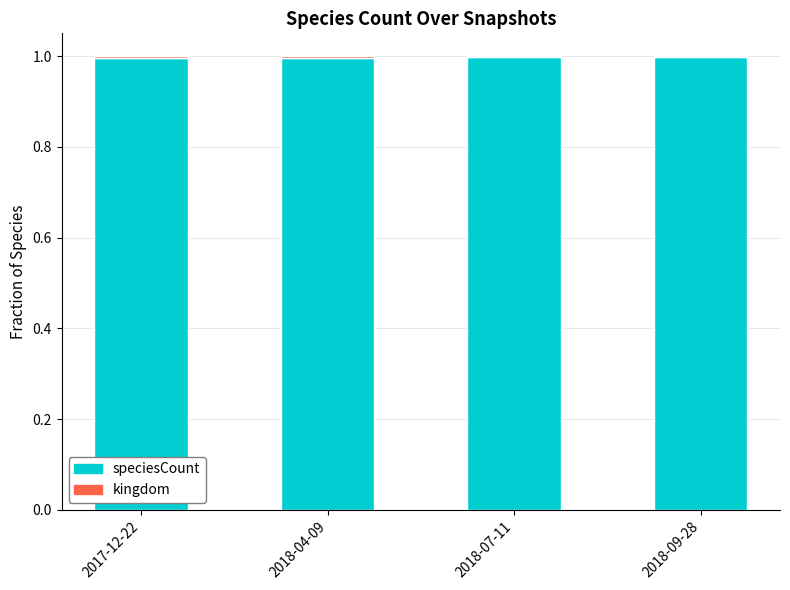

The value of speciesCount at 2018-07-11 is 1.0. True or false?

True